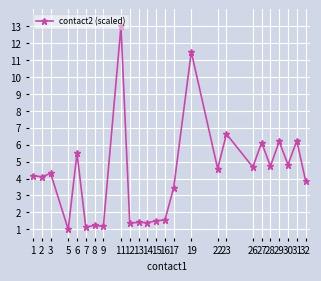

The value at 14 is 1.4. True or false?

True